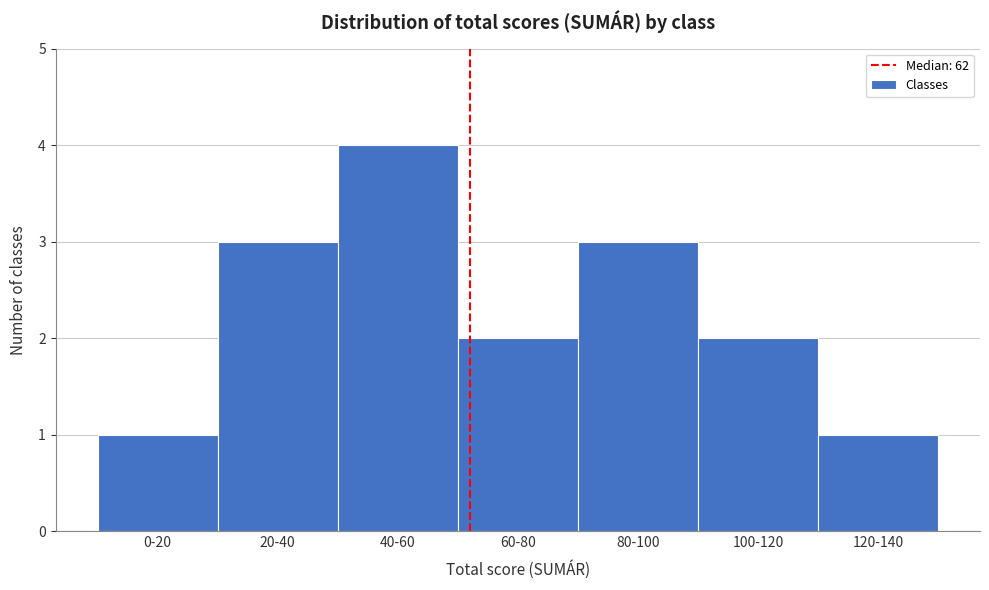

Reading left to right, list all the values displayed in this chart.

1	3	4	2	3	2	1